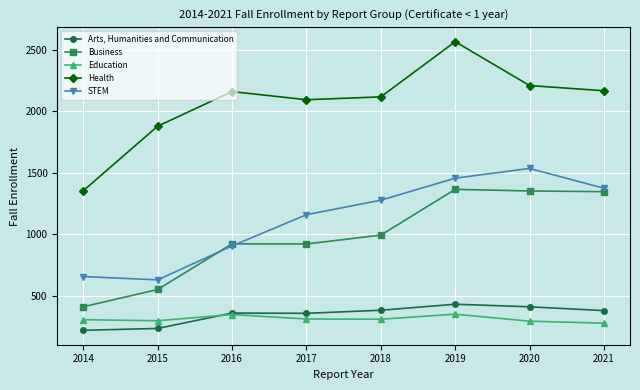

In Health, how many points are higher than both neighbors (excluding endpoints)?

2